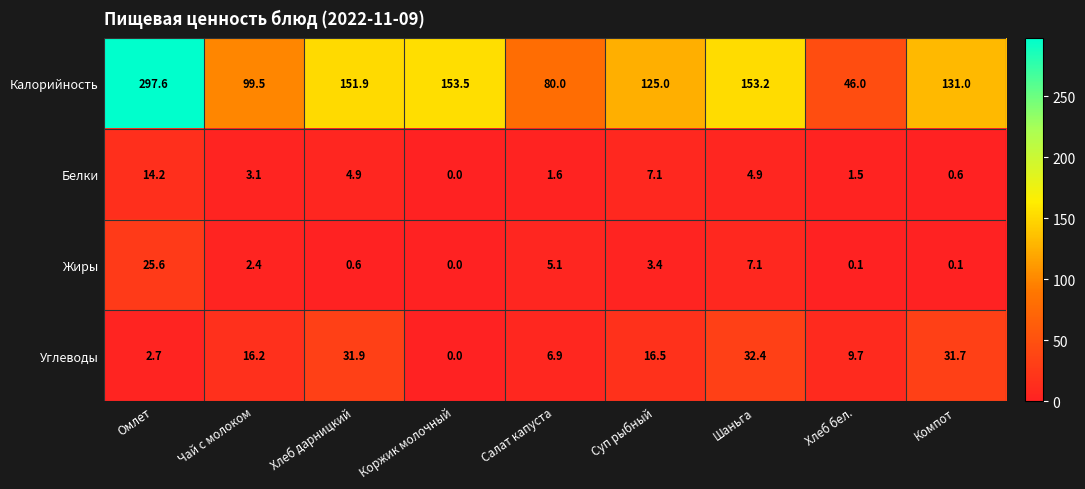

Where is Углеводы nearest to the value 16?

Чай с молоком